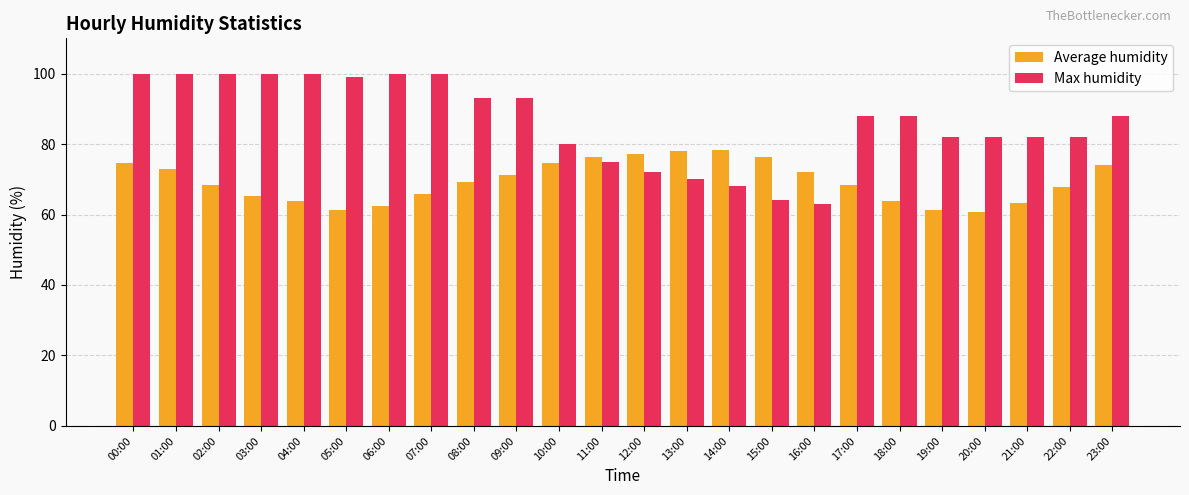

What is the total value across all series at 07:00?

165.8